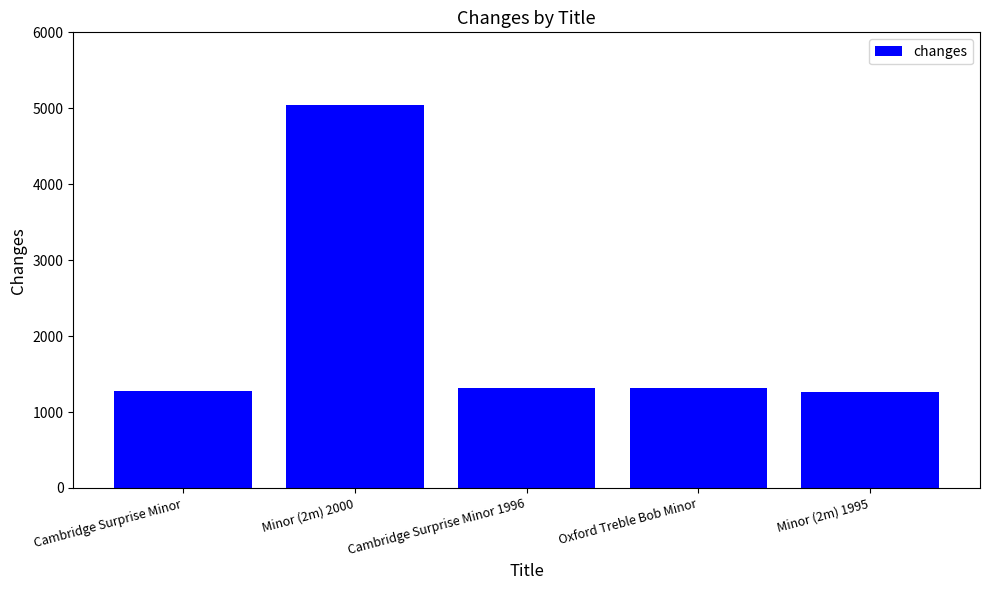

At which label does the data first exceed 1320?

Minor (2m) 2000